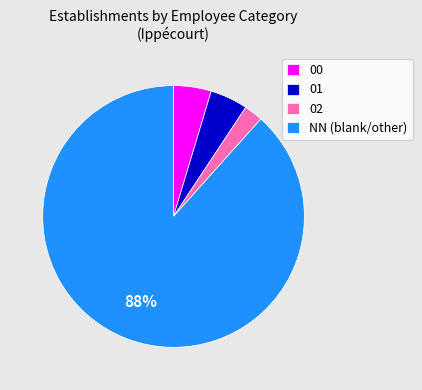

Combined, do NN (blank/other) and 01 account for over 50%?

Yes